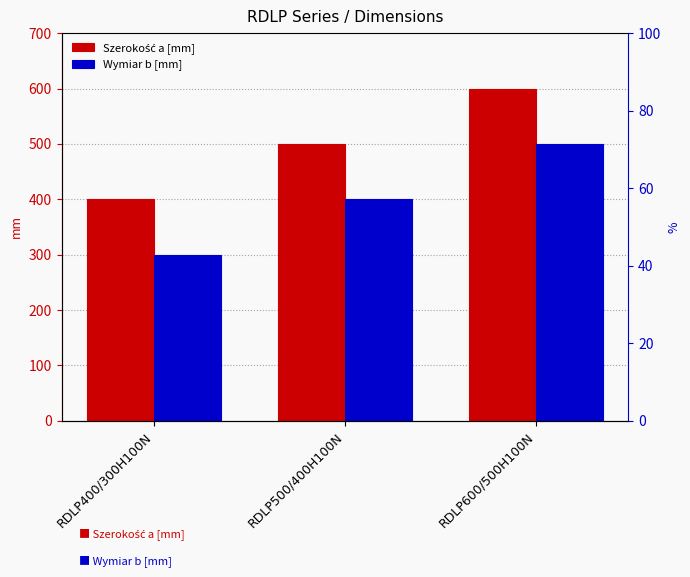

Is it true that Szerokość a [mm] equals 600 at RDLP600/500H100N?

True